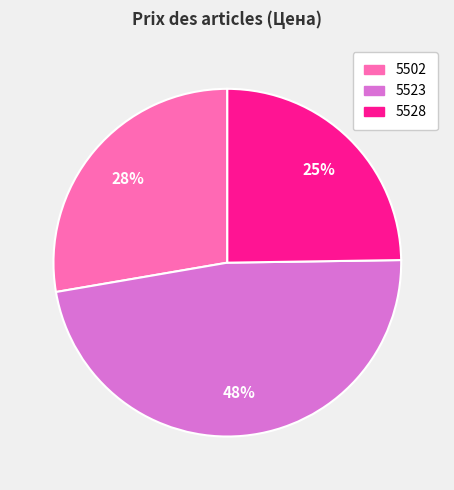

Does any single category account for the majority?

No